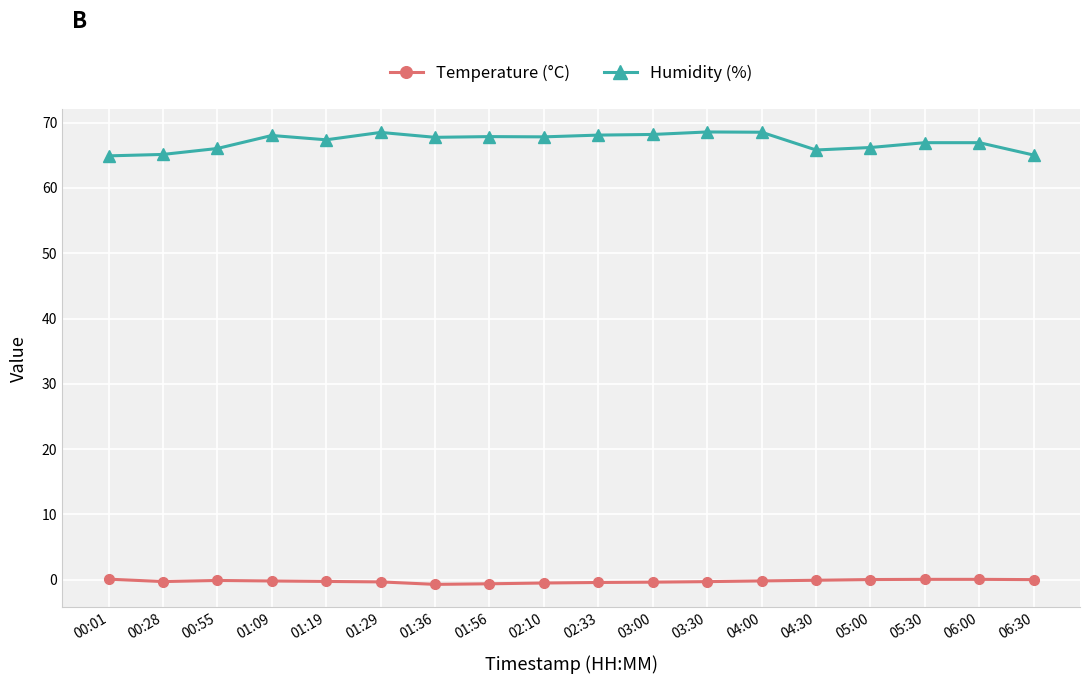

Which series has the widest spread of values?

Humidity (%)